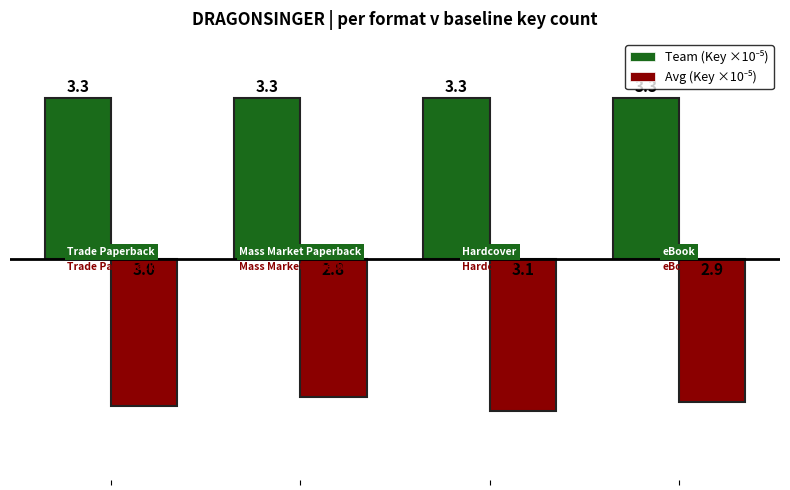

What is the greatest value displayed?

3.3